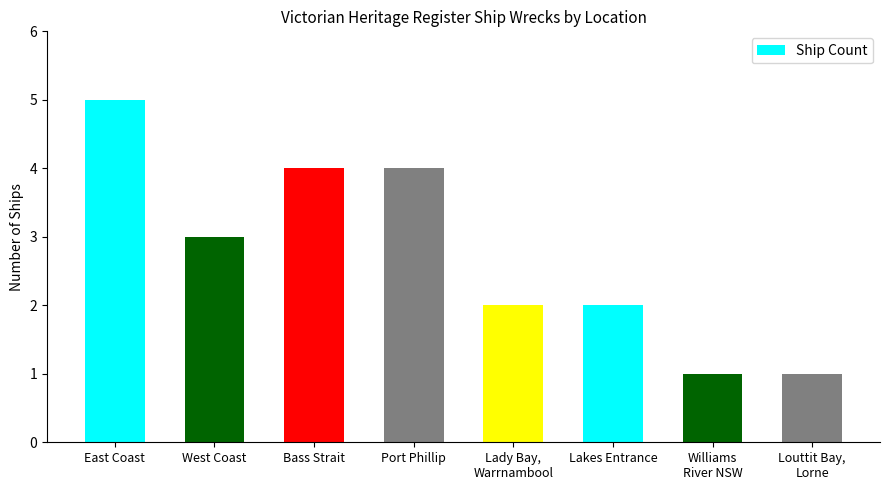

The chart shows a value of 4 at Port Phillip. True or false?

True